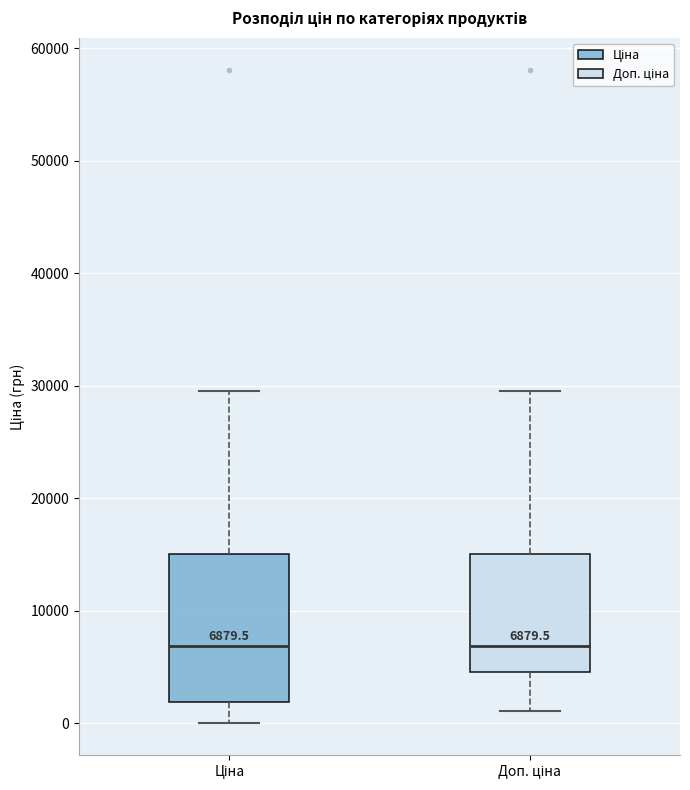

Which box is the tallest, from its lower edge to its upper edge?

Ціна